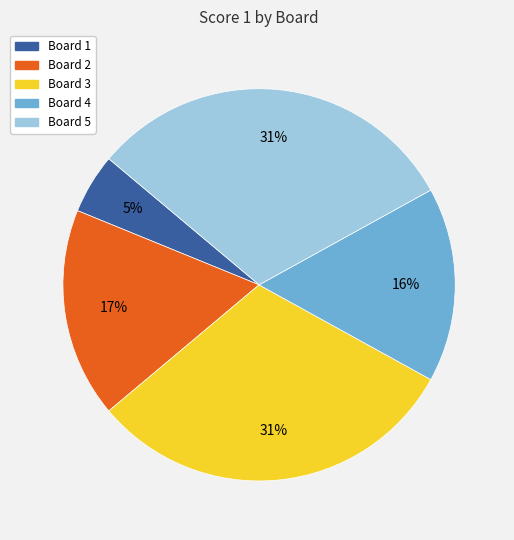

To the nearest percent, what portion does Board 3 represent?

31%